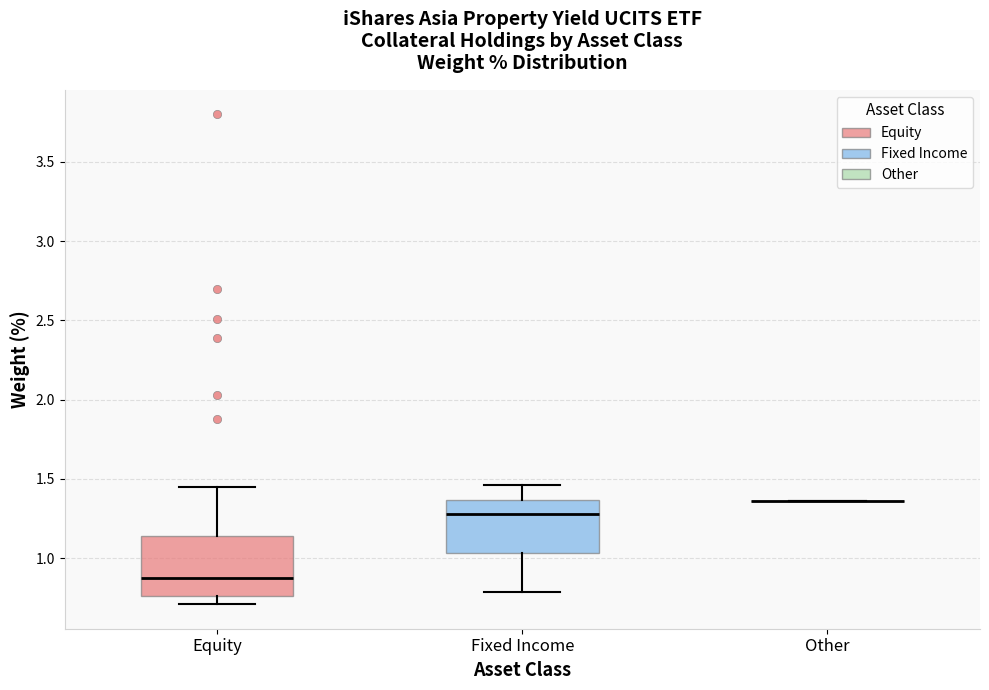

Reading left to right, transcribe this box plot: for each box, give where its median line is, the range the box spans, and where its two whiskers end, as read against the y-axis. The values are not printed on the chart, so give them approximately, as read against the axis.

Equity: median 0.90, box 0.75 to 1.15, whiskers 0.70 to 1.45
Fixed Income: median 1.30, box 1.05 to 1.35, whiskers 0.80 to 1.45
Other: box collapsed to a line at 1.35, whiskers 1.35 to 1.35